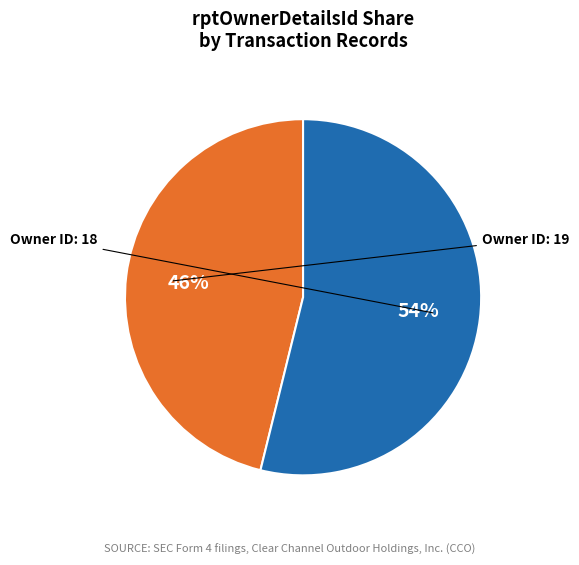

To the nearest percent, what is the difference between the largest and smallest slice percentages?

8%